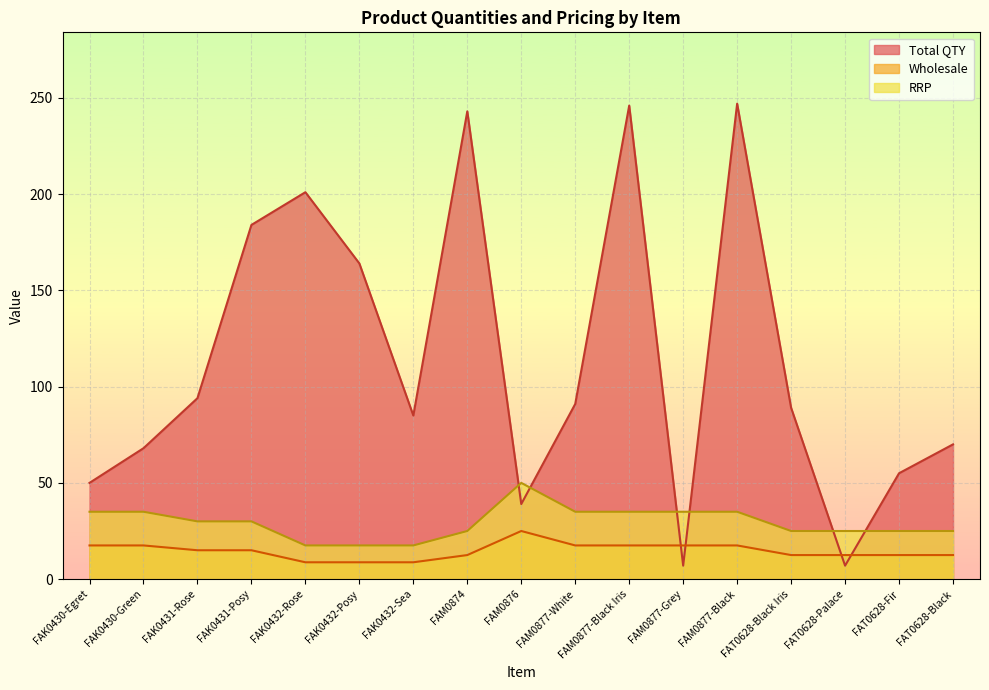

Reading left to right, list all the values displayed in this chart.

Total QTY: 50.0	68.0	94.0	184.0	201.0	164.0	85.0	243.0	39.0	91.0	246.0	7.0	247.0	89.0	7.0	55.0	70.0
Wholesale: 17.5	17.5	15.0	15.0	8.8	8.8	8.8	12.5	25.0	17.5	17.5	17.5	17.5	12.5	12.5	12.5	12.5
RRP: 35.0	35.0	30.0	30.0	17.5	17.5	17.5	25.0	50.0	35.0	35.0	35.0	35.0	25.0	25.0	25.0	25.0